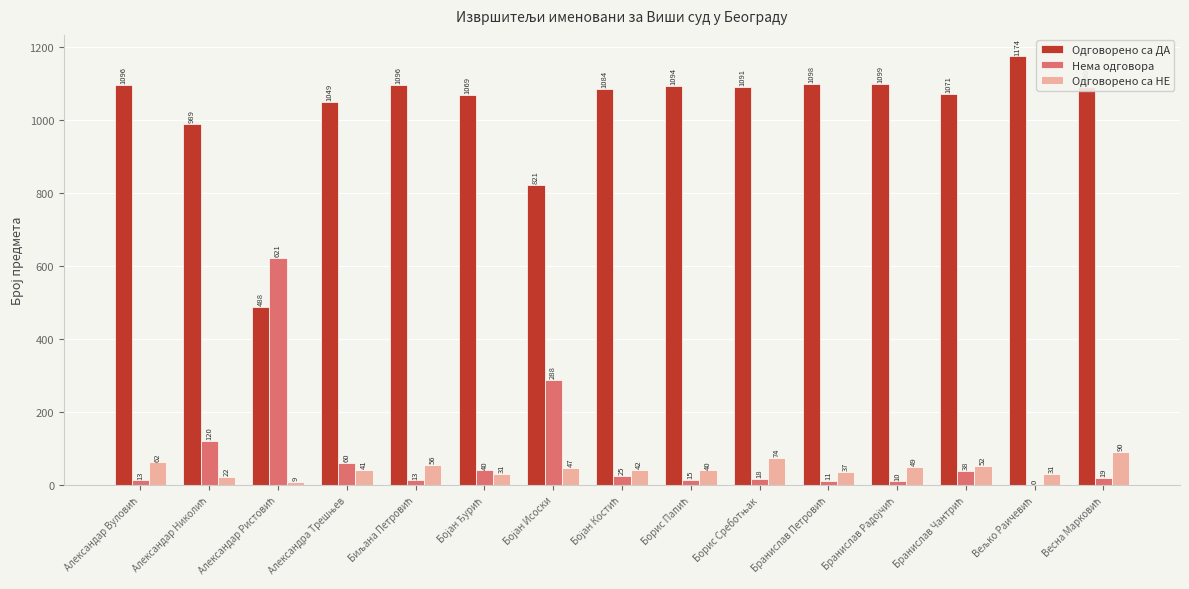

What is the highest value of the Нема одговора series?

621